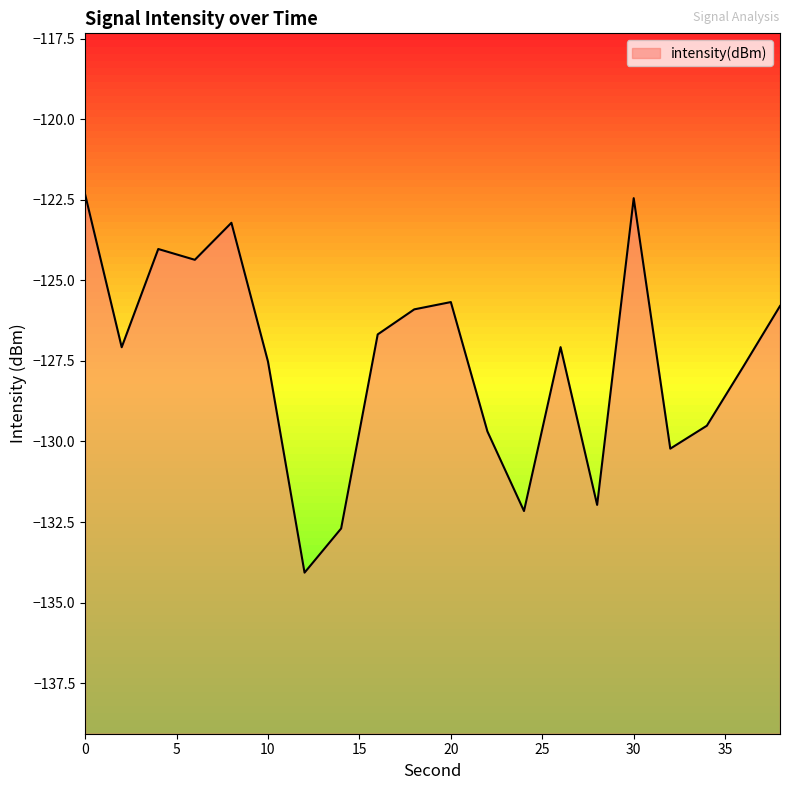

Does the chart display data point markers on the line(s)?

No